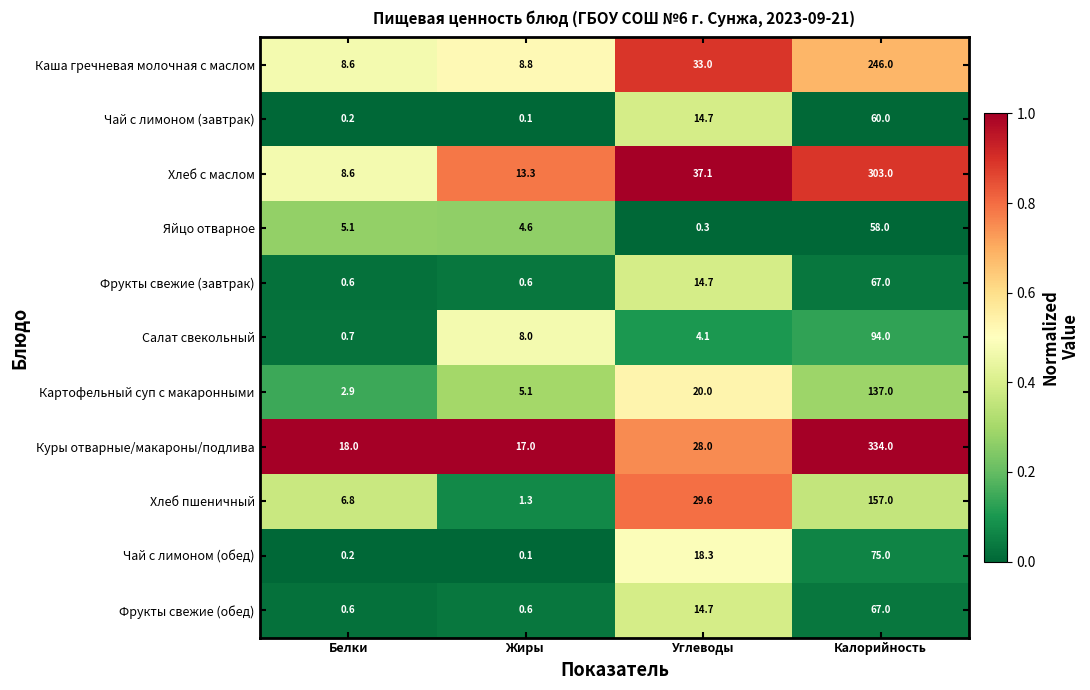

Between Белки and Углеводы, which series saw the biggest shift?

Хлеб с маслом